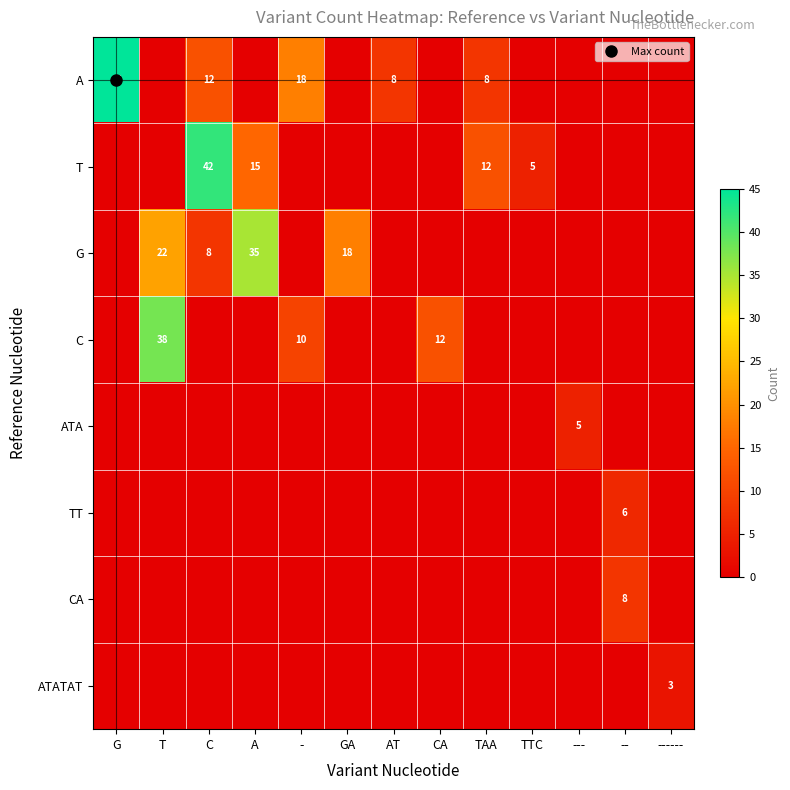

What is the spread (max minus min) of values at A?

35